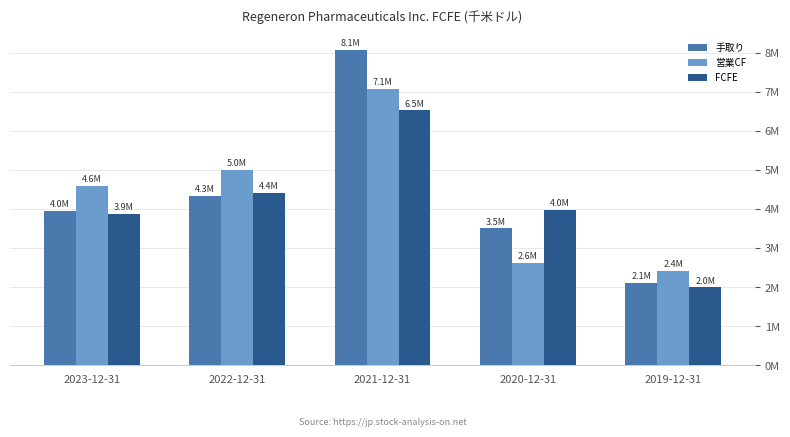

What is the highest value of the 手取り series?

8075300